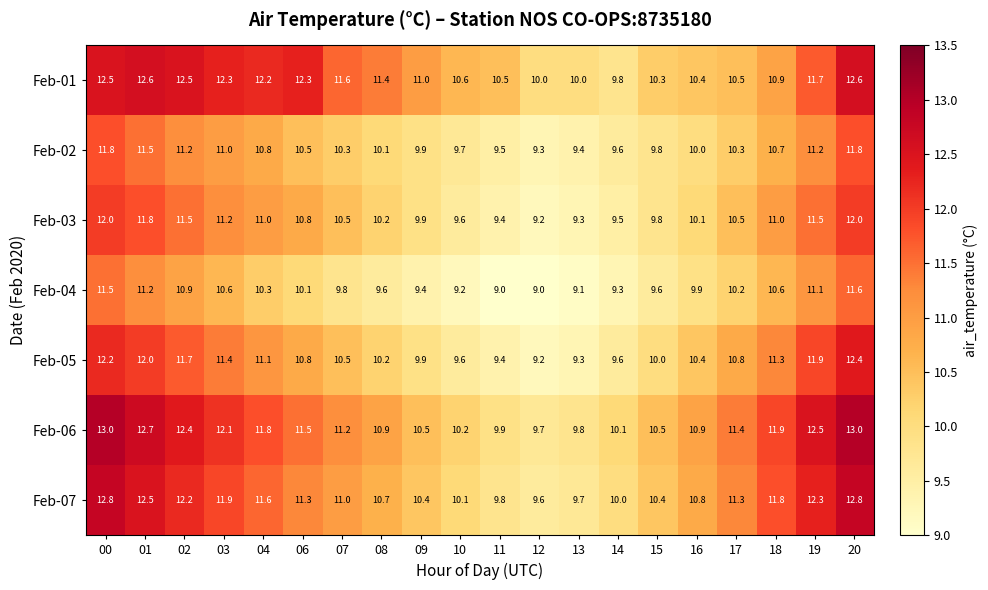

The Feb-07 series shows 3.8 at 08. True or false?

False